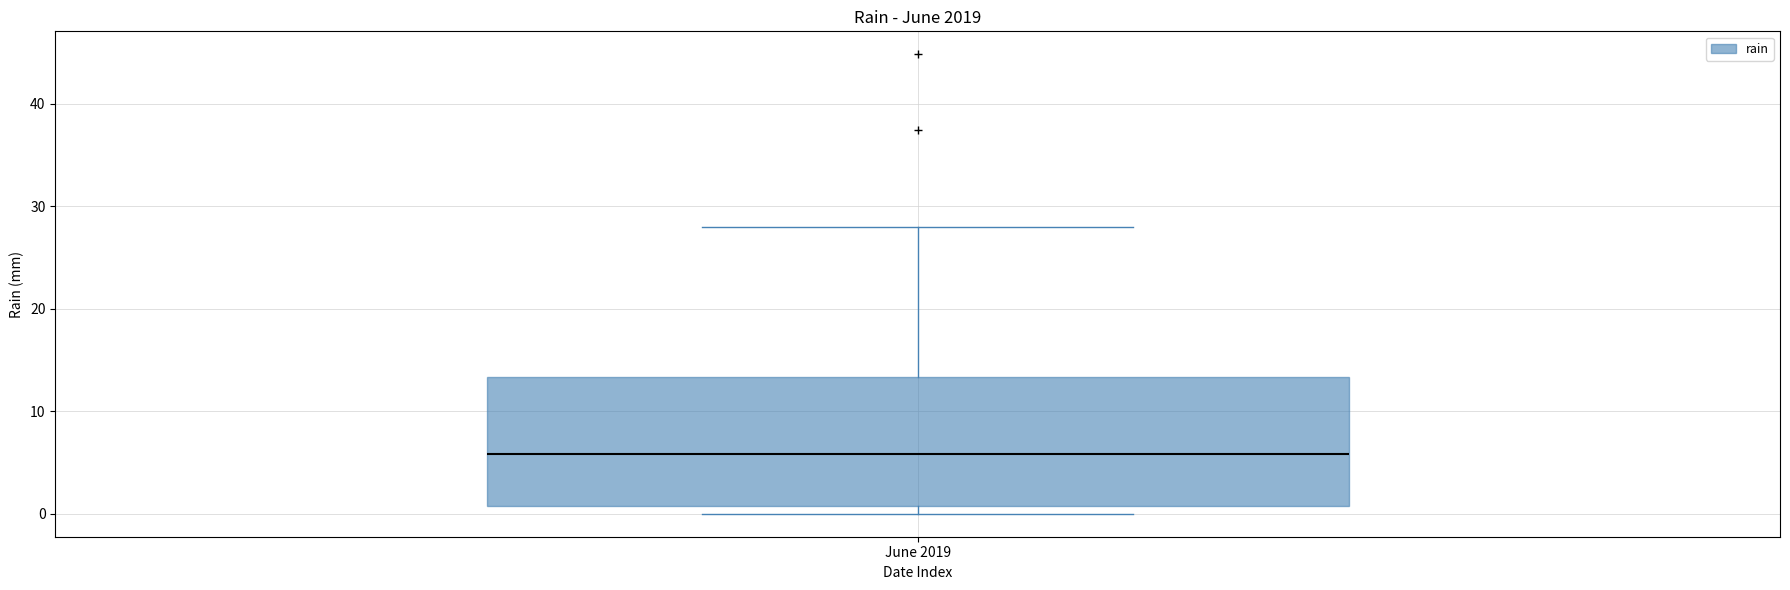

Transcribe this box plot: give where the median line is, the range the box spans, and where the two whiskers end, as read against the y-axis. The values are not printed on the chart, so give them approximately, as read against the axis.

median 6, box 1 to 13, whiskers 0 to 28